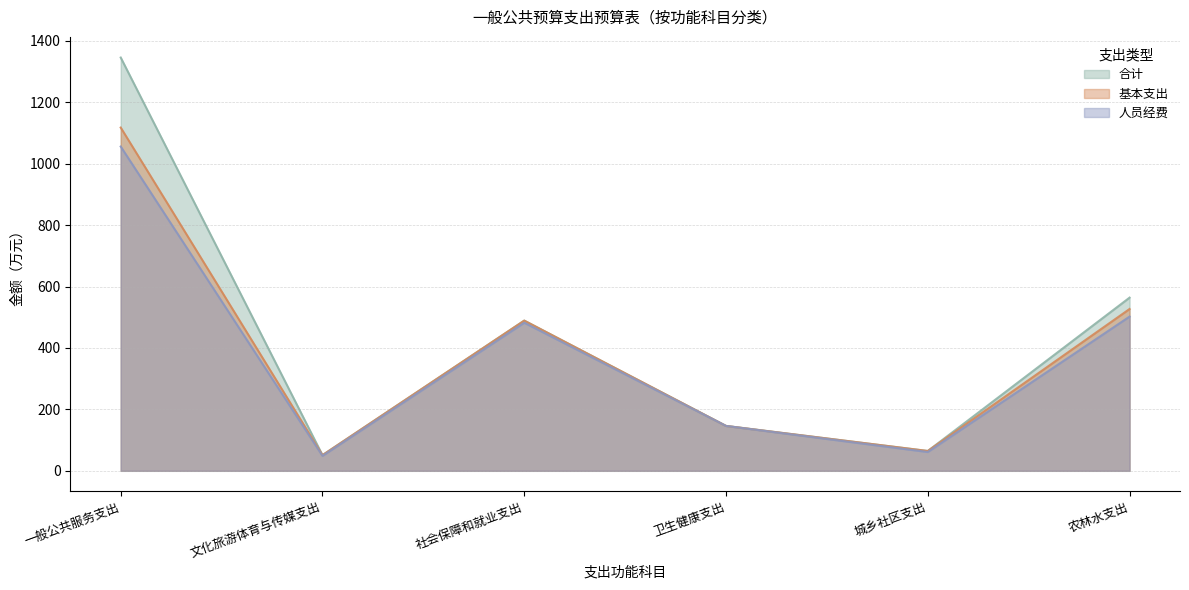

What is the minimum value shown in the chart?

48.6